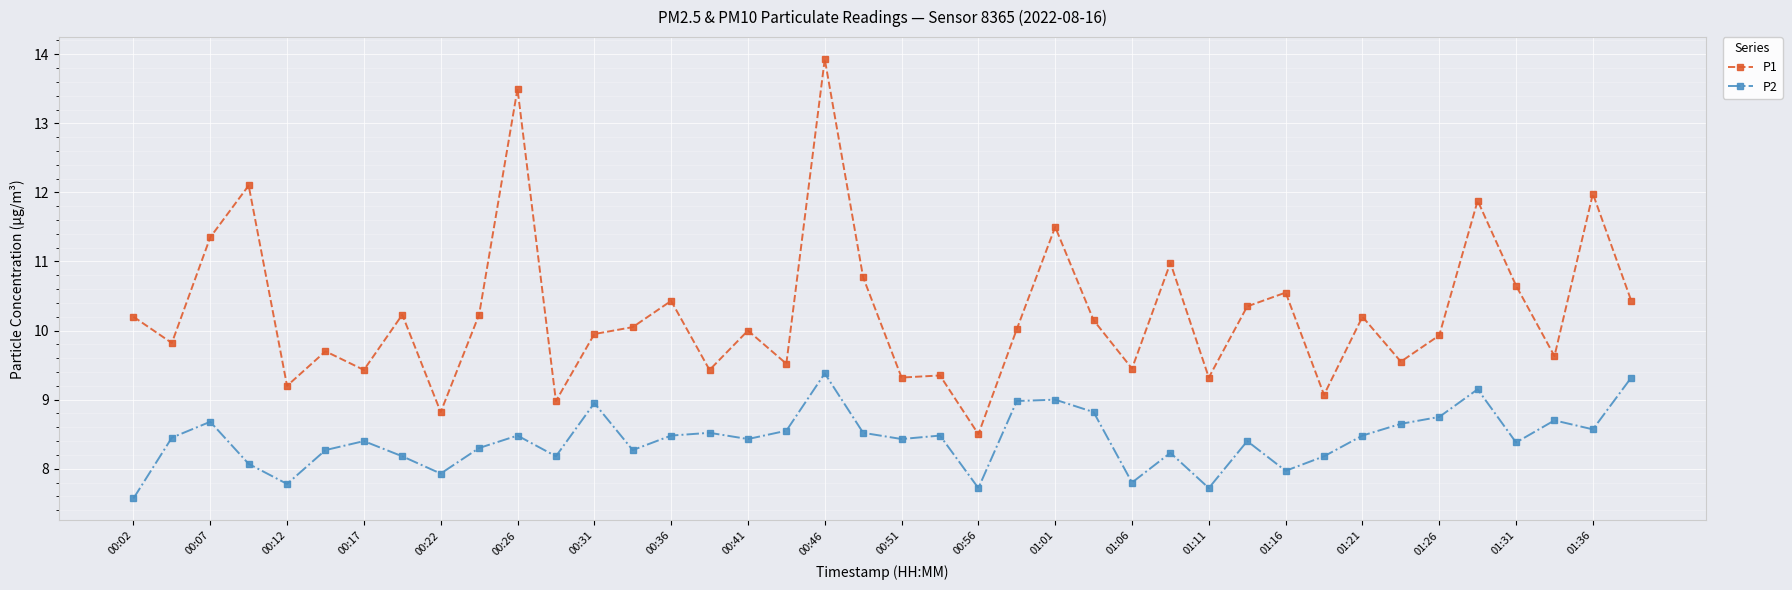

What is the difference between the maximum and minimum values in the P1 series?

5.4